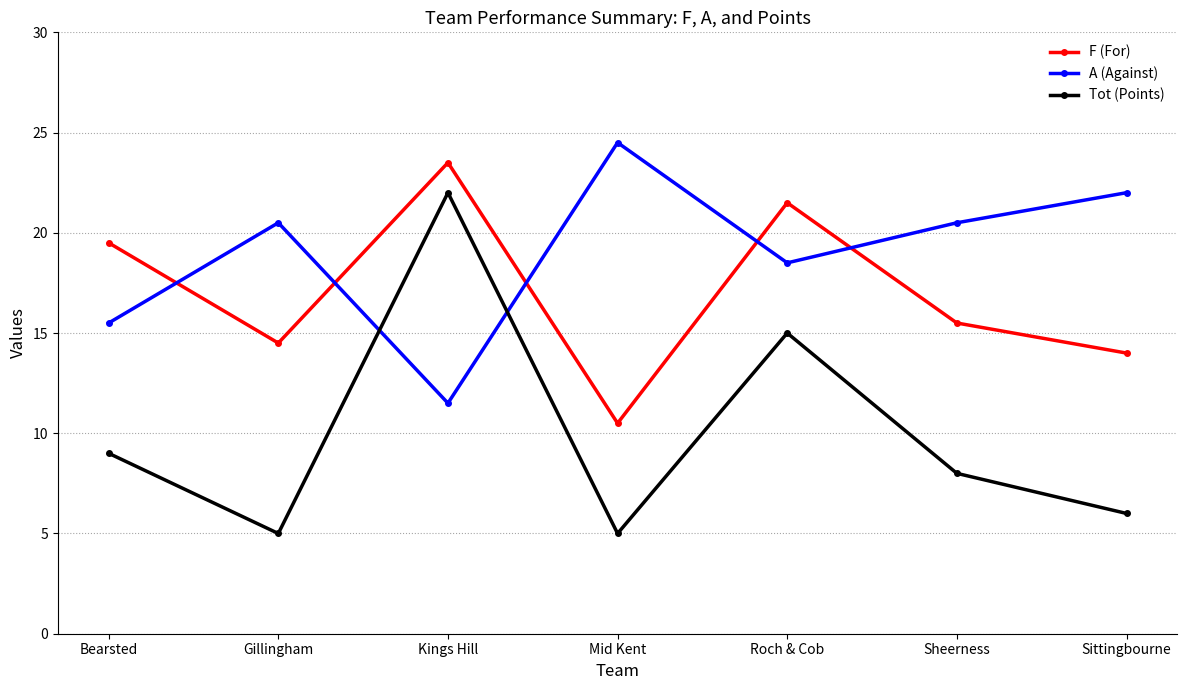

What is the sum of all F (For) values?

119.0